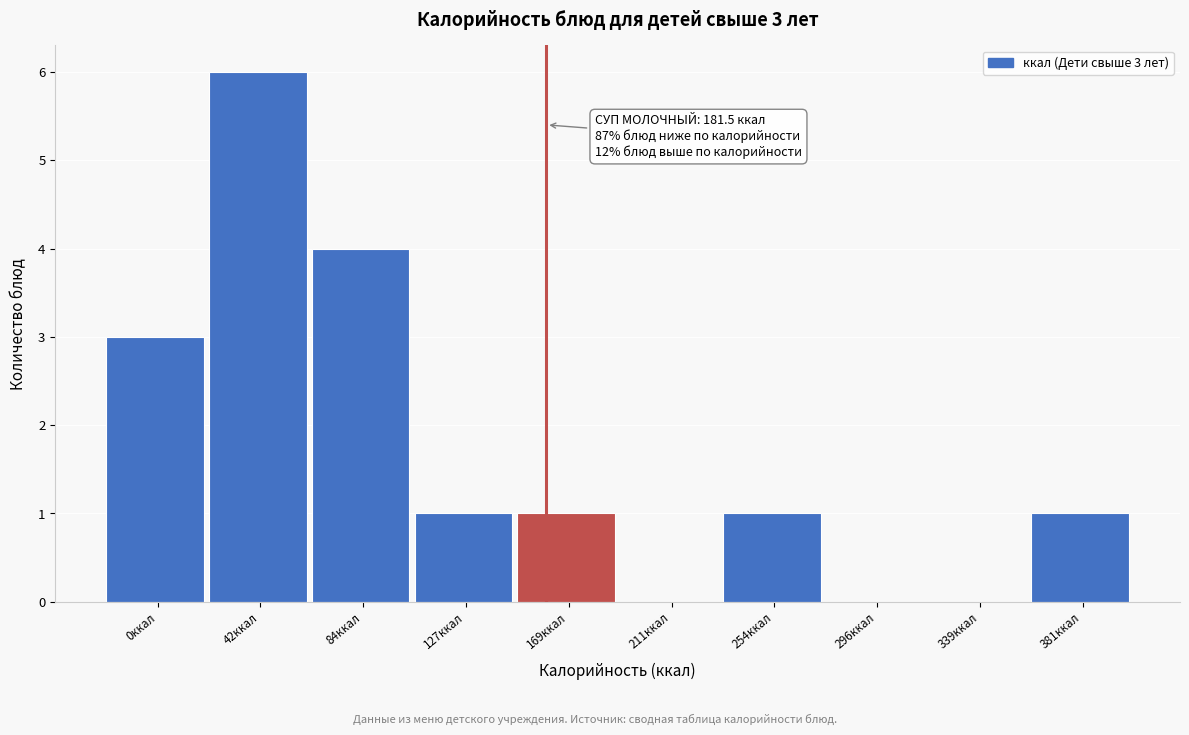

Reading left to right, transcribe all the data shown in this chart.

0ккал=3	42ккал=6	84ккал=4	127ккал=1	169ккал=1	211ккал=0	254ккал=1	296ккал=0	339ккал=0	381ккал=1